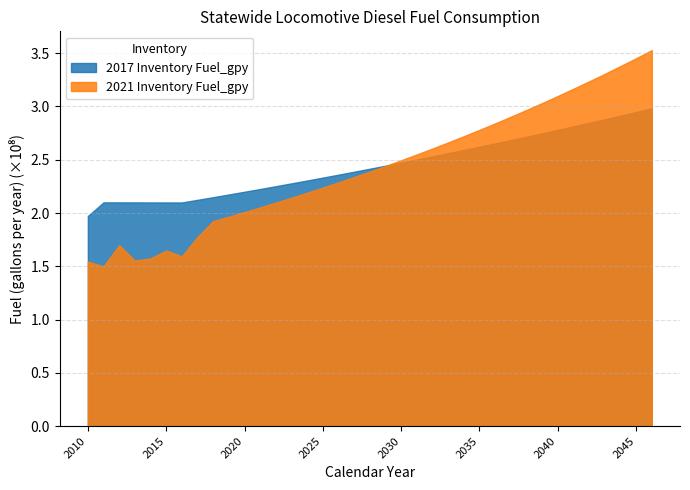

What value does the 2021 Inventory Fuel_gpy series have at 2012?

169883603.5